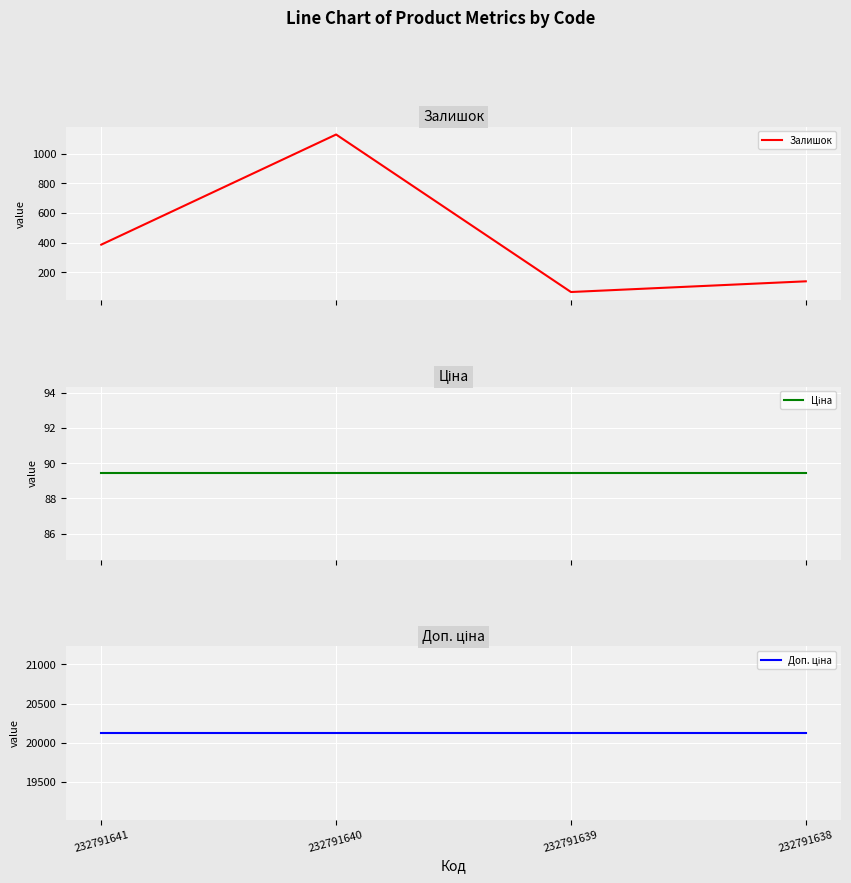

Reading left to right, transcribe all the data shown in this chart.

Залишок: 387.0	1129.0	68.0	140.0
Ціна: 89.4	89.4	89.4	89.4
Доп. ціна: 20124.0	20124.0	20124.0	20124.0